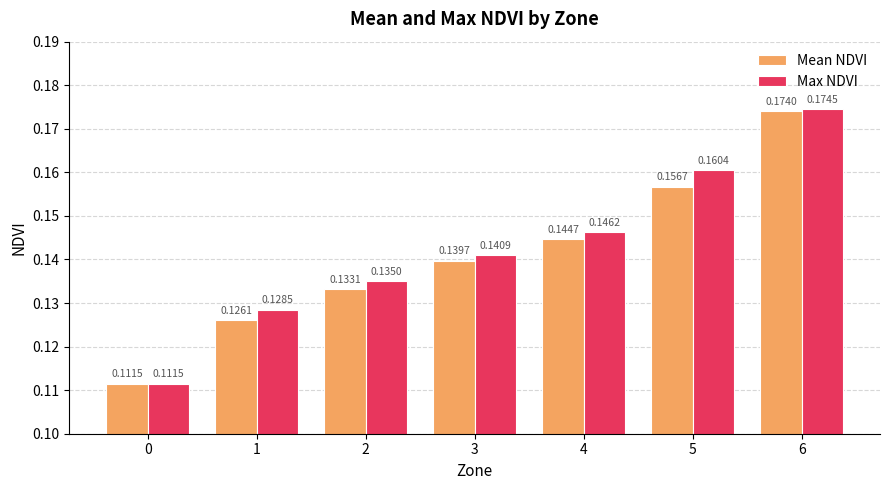

Rank the series at 2 from lowest to highest value.

Mean NDVI, Max NDVI